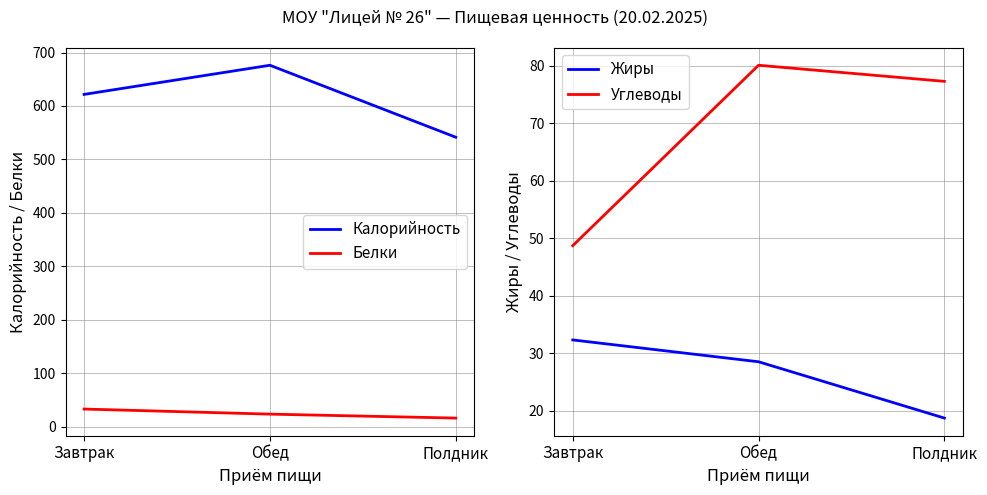

Is it true that Углеводы equals 121.2 at Обед?

False